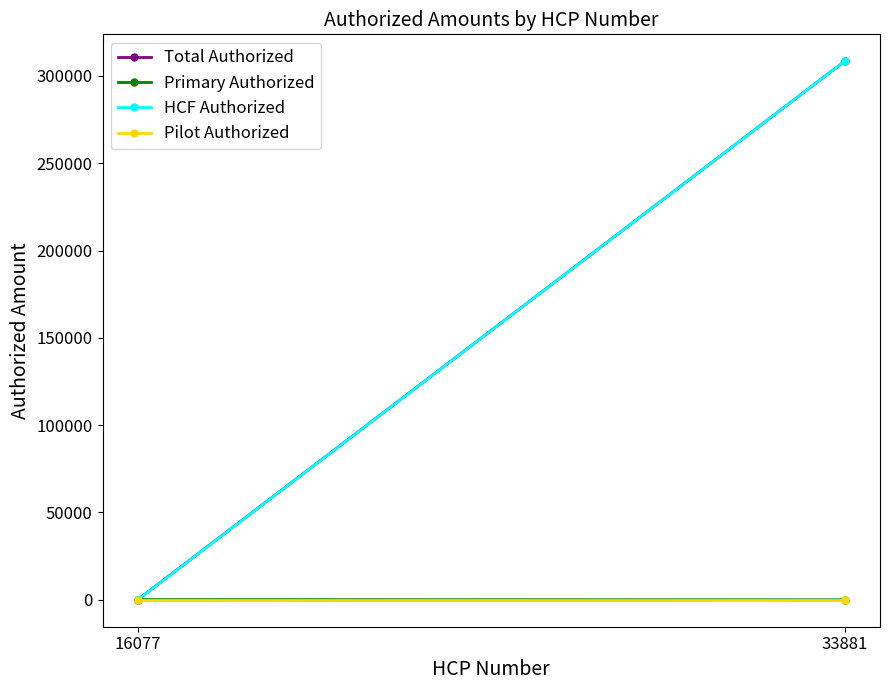

Which series has the largest total across all categories?

Total Authorized